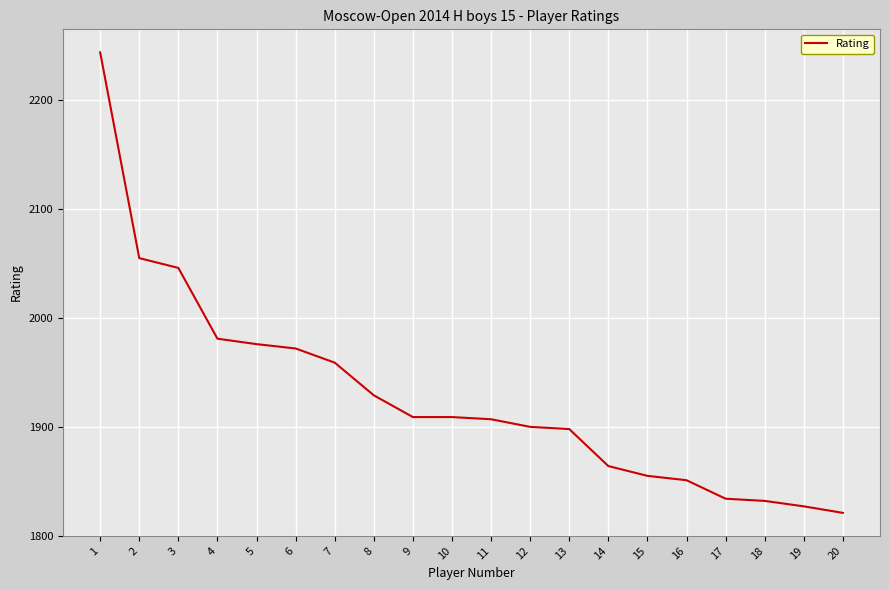

What is the greatest value displayed?

2244